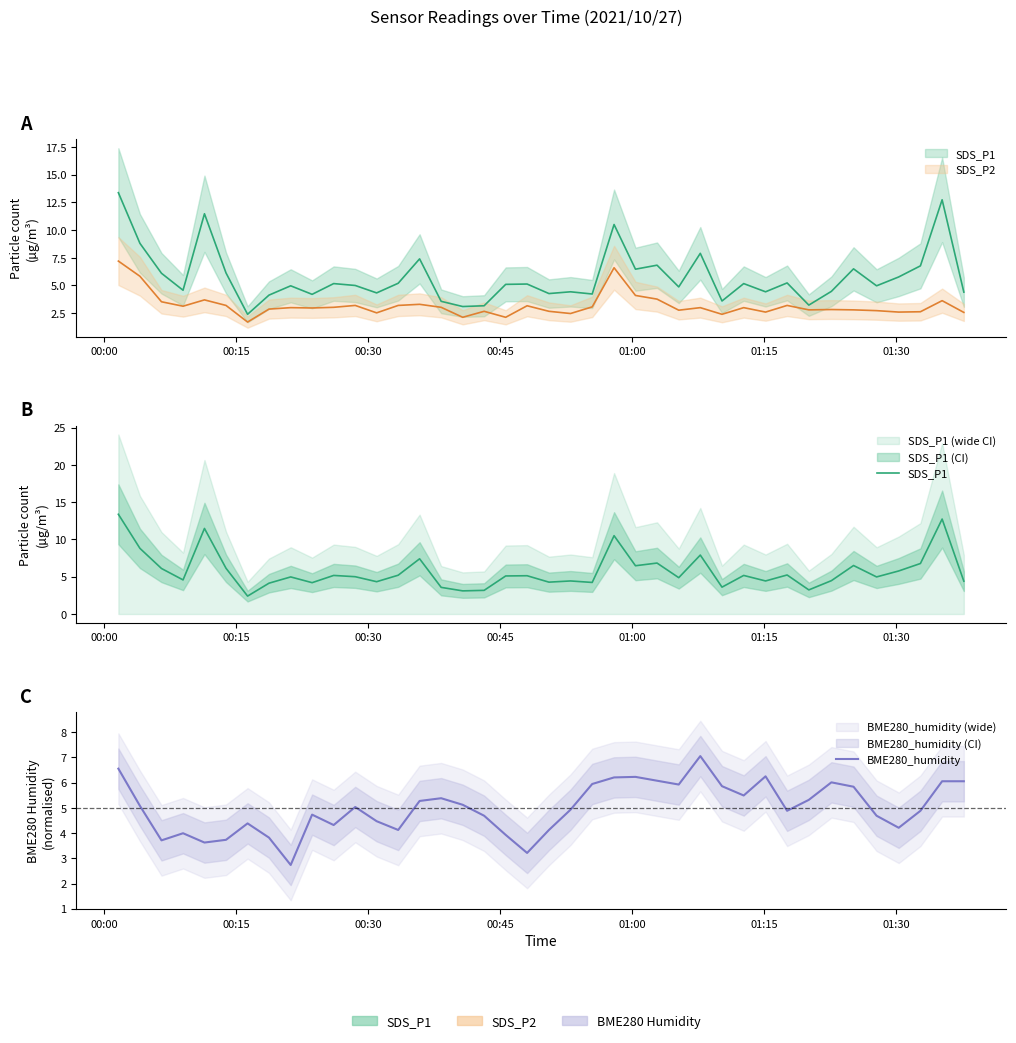

Is the value of SDS_P1 at 7 greater than the value of BME280_humidity at 10?

No